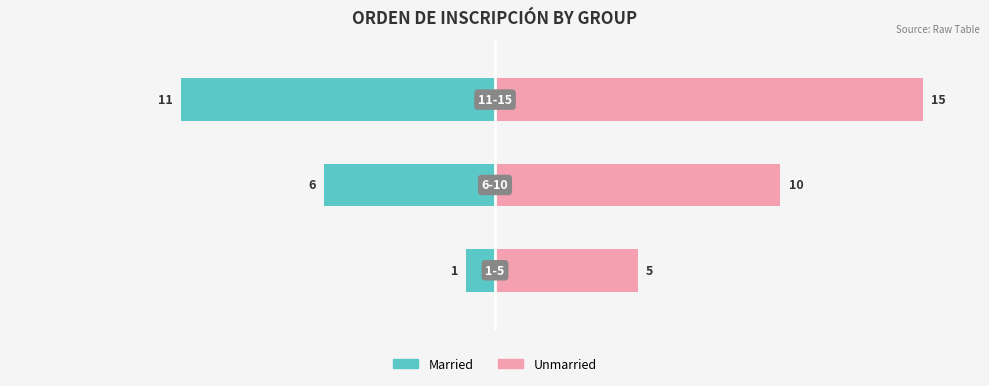

How many categories are shown in the chart?

3